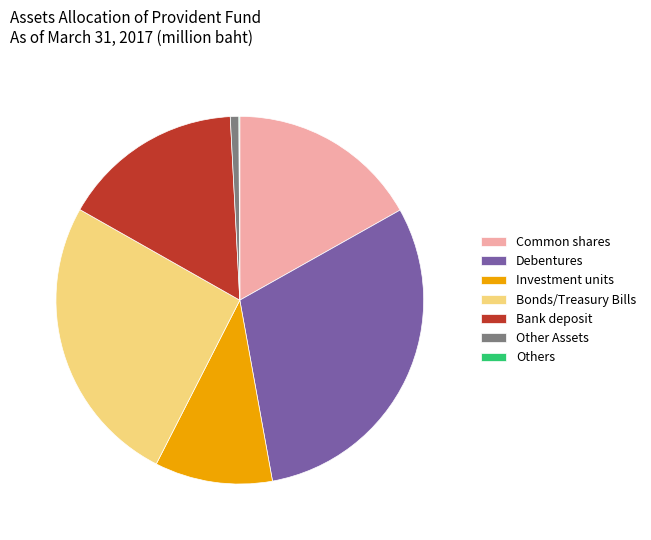

Which slice is the largest?

Debentures